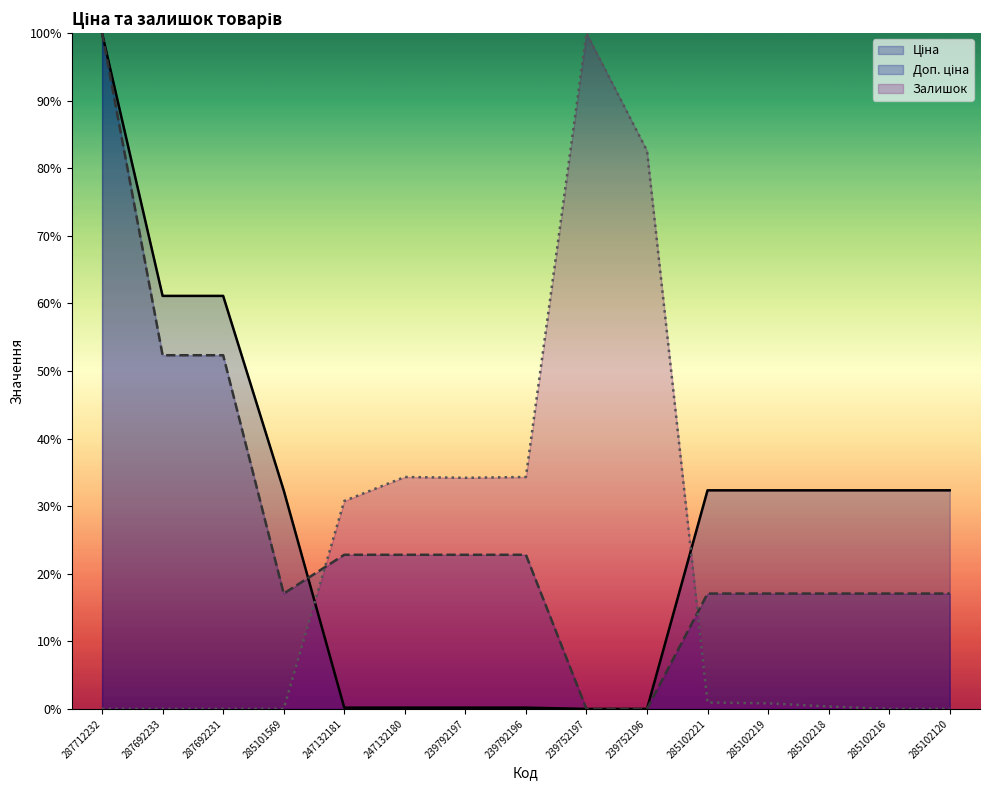

Reading left to right, what are all the values shown in this chart?

Ціна: 287712232=100.0	287692233=61.1	287692231=61.1	285101569=32.3	247132181=0.2	247132180=0.2	239792197=0.2	239792196=0.2	239752197=0.0	239752196=0.0	285102221=32.3	285102219=32.3	285102218=32.3	285102216=32.3	285102120=32.3
Доп. ціна: 287712232=100.0	287692233=52.3	287692231=52.3	285101569=17.1	247132181=22.8	247132180=22.8	239792197=22.8	239792196=22.8	239752197=0.0	239752196=0.0	285102221=17.1	285102219=17.1	285102218=17.1	285102216=17.1	285102120=17.1
Залишок: 287712232=0.0	287692233=0.0	287692231=0.0	285101569=0.0	247132181=30.8	247132180=34.3	239792197=34.2	239792196=34.3	239752197=100.0	239752196=82.6	285102221=0.9	285102219=0.8	285102218=0.4	285102216=0.0	285102120=0.0